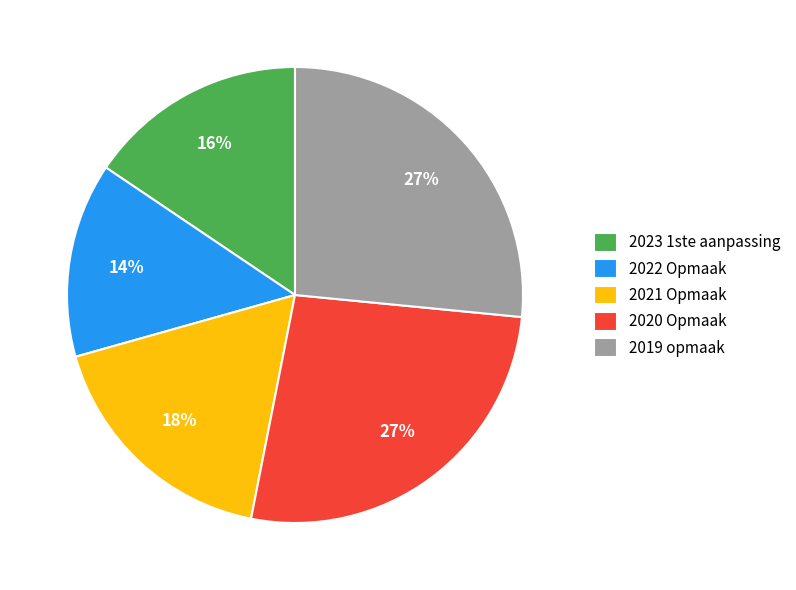

Is 2023 1ste aanpassing the majority of the pie?

No